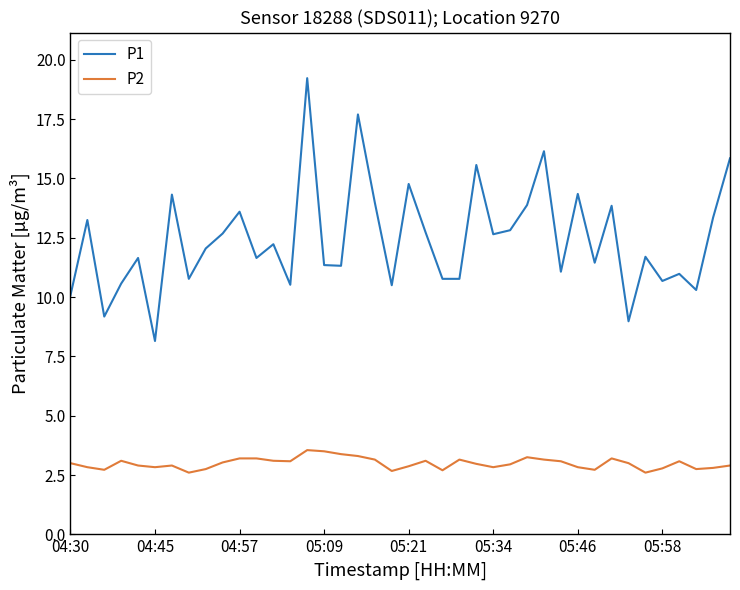

True or false: P1 and P2 cross at least once.

False